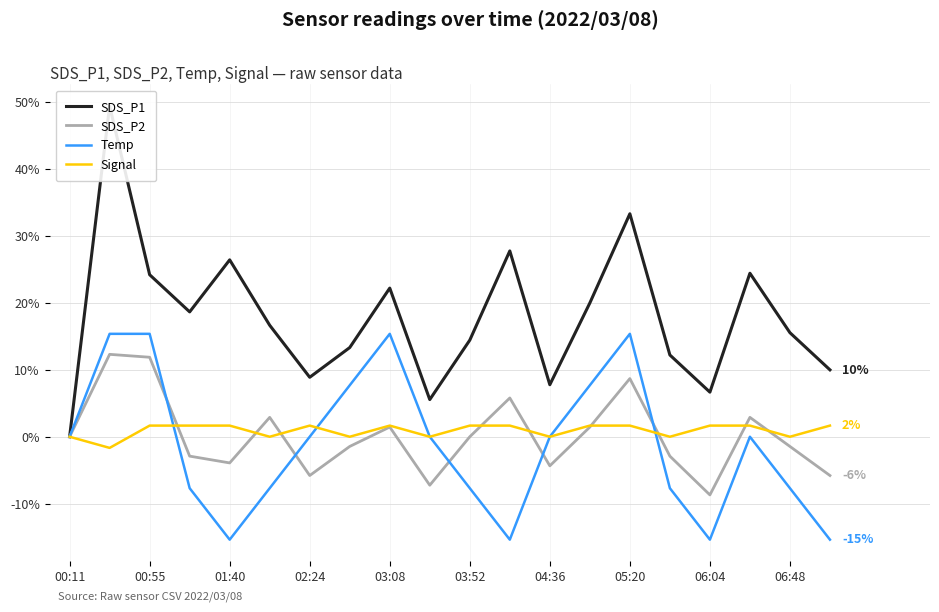

What is the minimum value for Signal?

-1.7